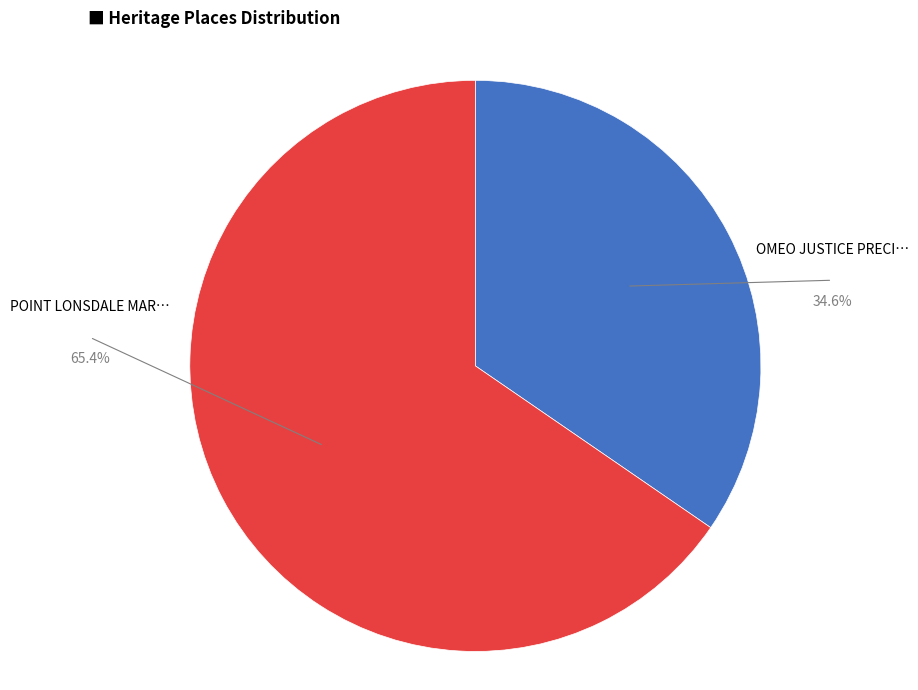

Is there any slice that represents more than half of the pie?

Yes